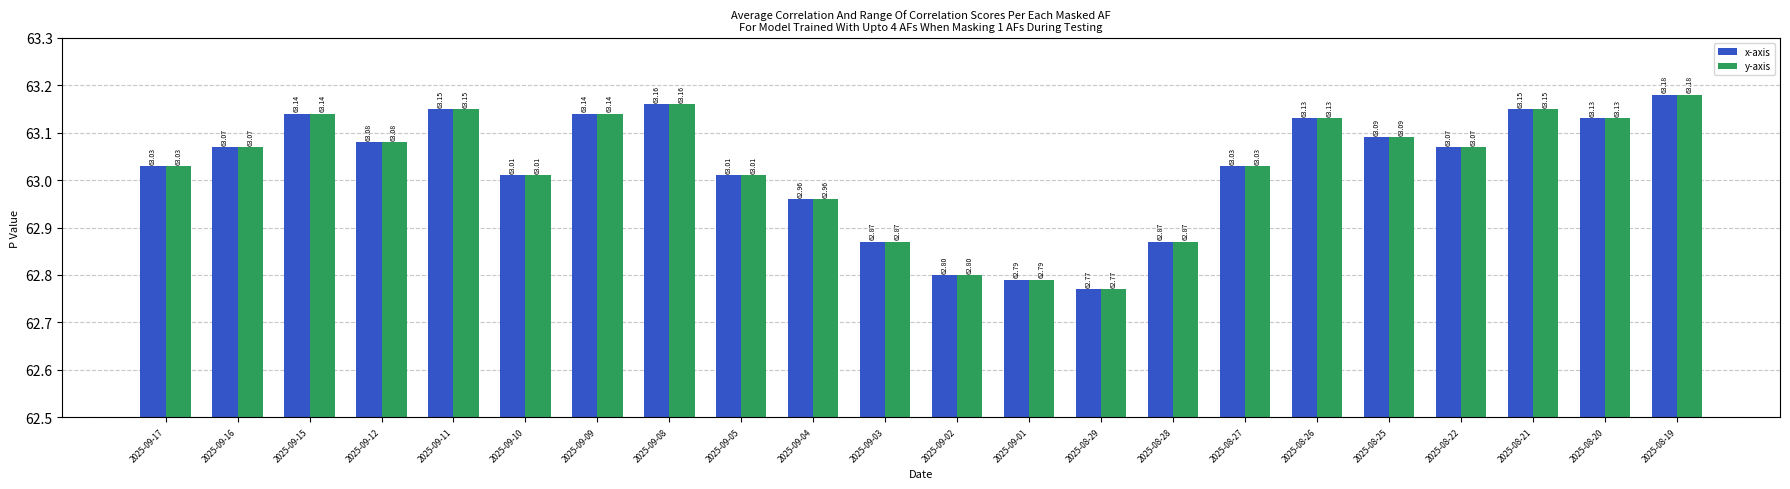

What is the label of the 17th bar from the left?

2025-08-26